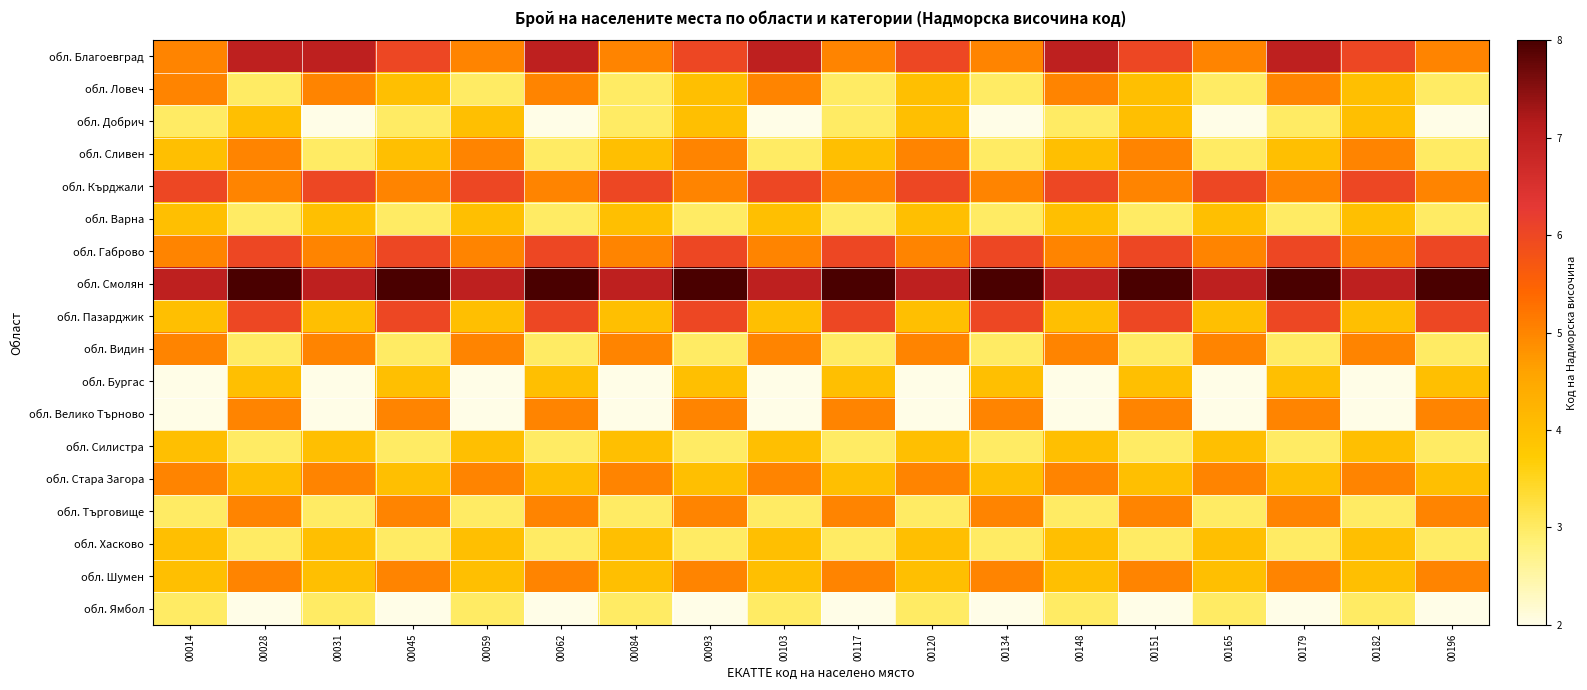

What is the difference between the highest and lowest values at 00182?

5